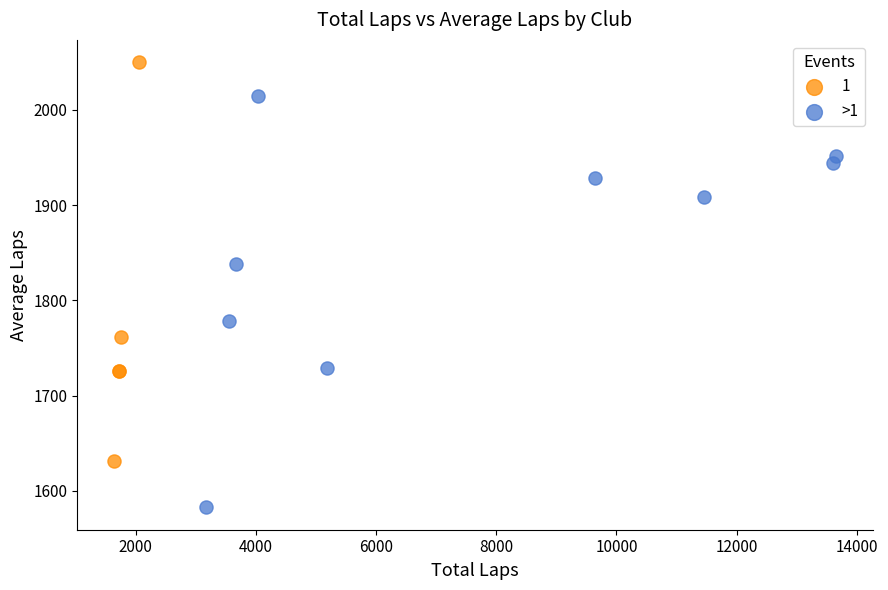

Which series reaches the minimum Y coordinate?

>1